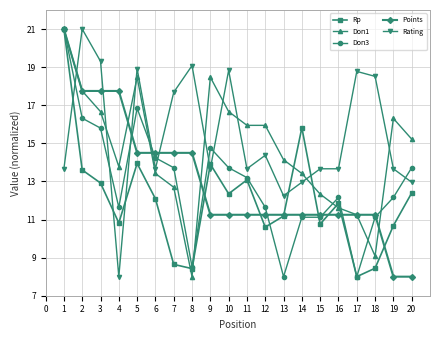

What is the highest value of the Rp series?

21.0